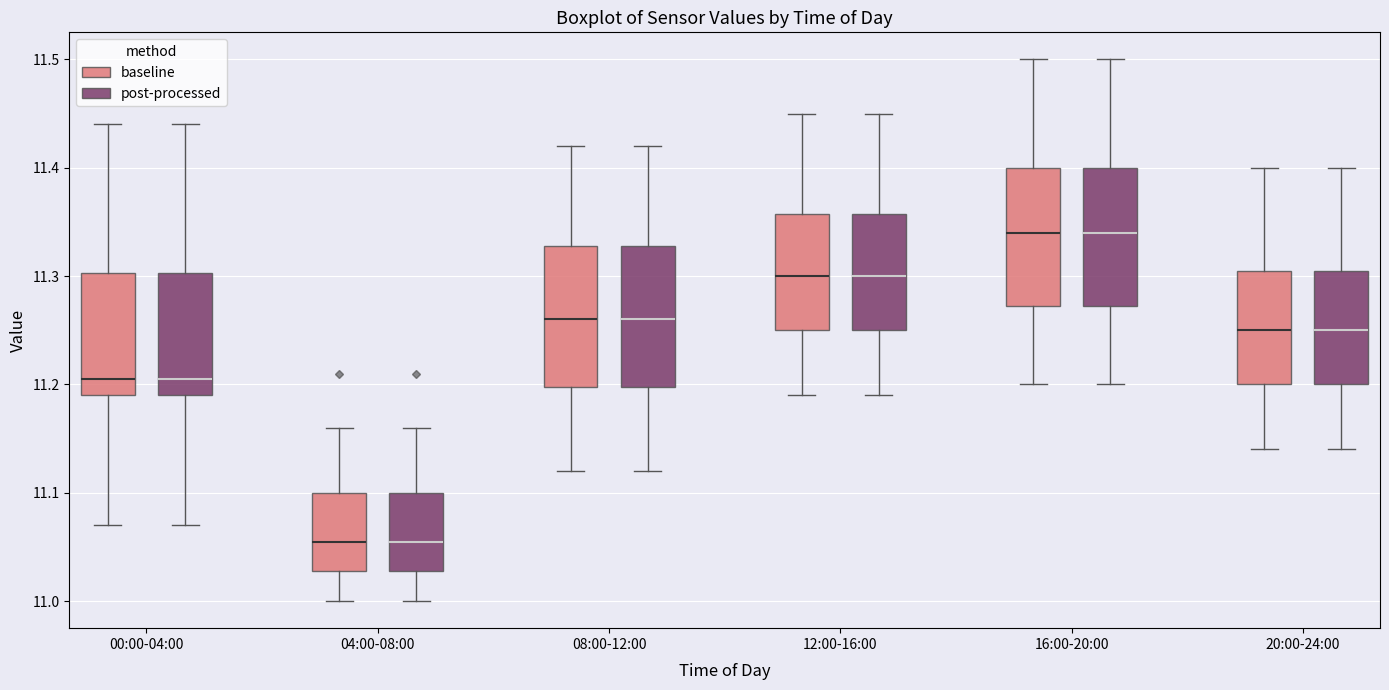

Reading left to right, transcribe this box plot: for each box, give where its median line is, the range the box spans, and where its two whiskers end, as read against the y-axis. The values are not printed on the chart, so give them approximately, as read against the axis.

00:00-04:00 (baseline): median 11.21, box 11.19 to 11.30, whiskers 11.07 to 11.44
00:00-04:00 (post-processed): median 11.21, box 11.19 to 11.30, whiskers 11.07 to 11.44
04:00-08:00 (baseline): median 11.06, box 11.03 to 11.10, whiskers 11.00 to 11.16
04:00-08:00 (post-processed): median 11.06, box 11.03 to 11.10, whiskers 11.00 to 11.16
08:00-12:00 (baseline): median 11.26, box 11.20 to 11.33, whiskers 11.12 to 11.42
08:00-12:00 (post-processed): median 11.26, box 11.20 to 11.33, whiskers 11.12 to 11.42
12:00-16:00 (baseline): median 11.30, box 11.25 to 11.36, whiskers 11.19 to 11.45
12:00-16:00 (post-processed): median 11.30, box 11.25 to 11.36, whiskers 11.19 to 11.45
16:00-20:00 (baseline): median 11.34, box 11.27 to 11.40, whiskers 11.20 to 11.50
16:00-20:00 (post-processed): median 11.34, box 11.27 to 11.40, whiskers 11.20 to 11.50
20:00-24:00 (baseline): median 11.25, box 11.20 to 11.31, whiskers 11.14 to 11.40
20:00-24:00 (post-processed): median 11.25, box 11.20 to 11.31, whiskers 11.14 to 11.40